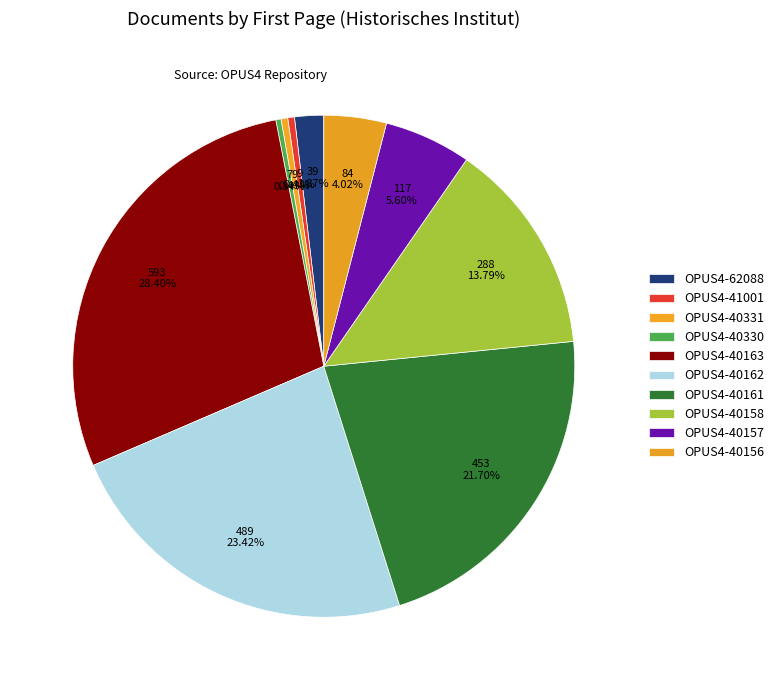

How many segments does this pie chart have?

10